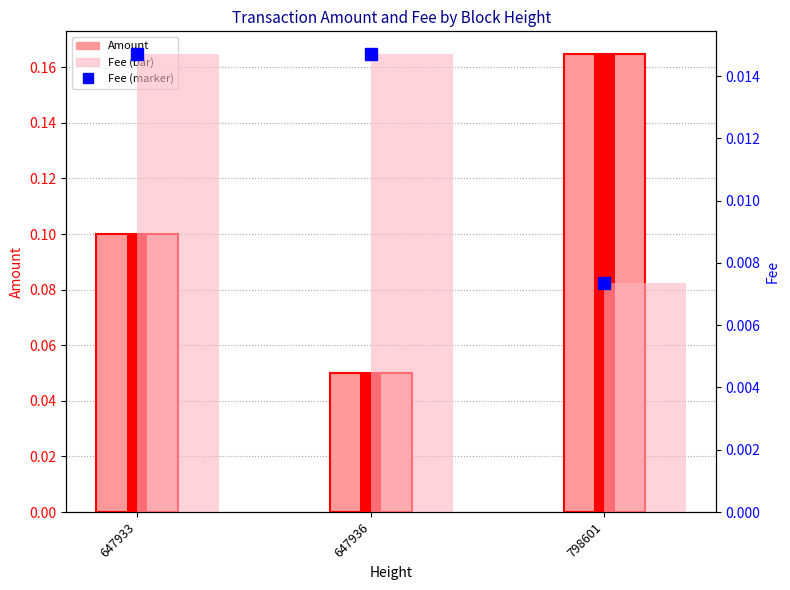

Which category has the highest value in the Fee (bar) series?

647933